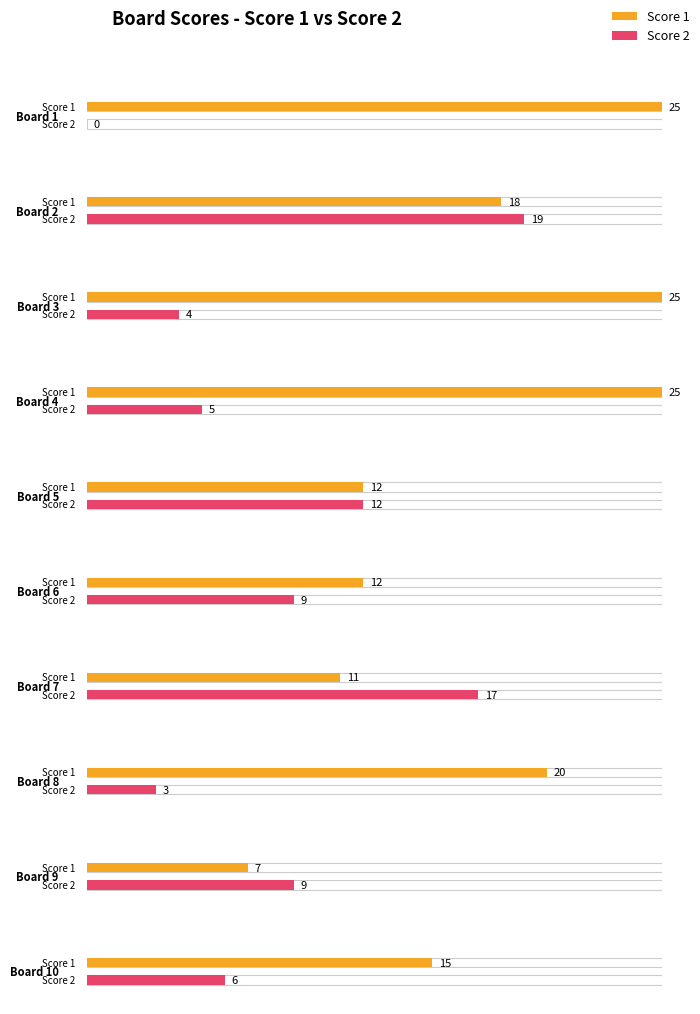

Reading left to right, list all the values displayed in this chart.

Score 1: 1=25	2=18	3=25	4=25	5=12	6=12	7=11	8=20	9=7	10=15
Score 2: 1=0	2=19	3=4	4=5	5=12	6=9	7=17	8=3	9=9	10=6